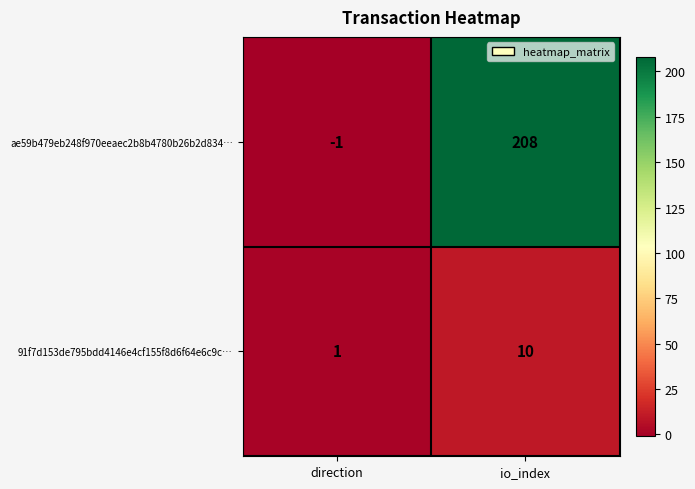

Where is 91f7d153de795bdd4146e4cf155f8d6f64e6c9c… nearest to the value 5?

direction